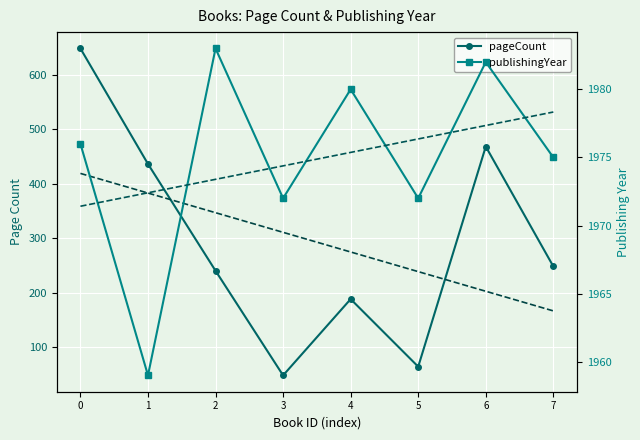

What is the sum of the pageCount trend values at 1 and 6?

585.0